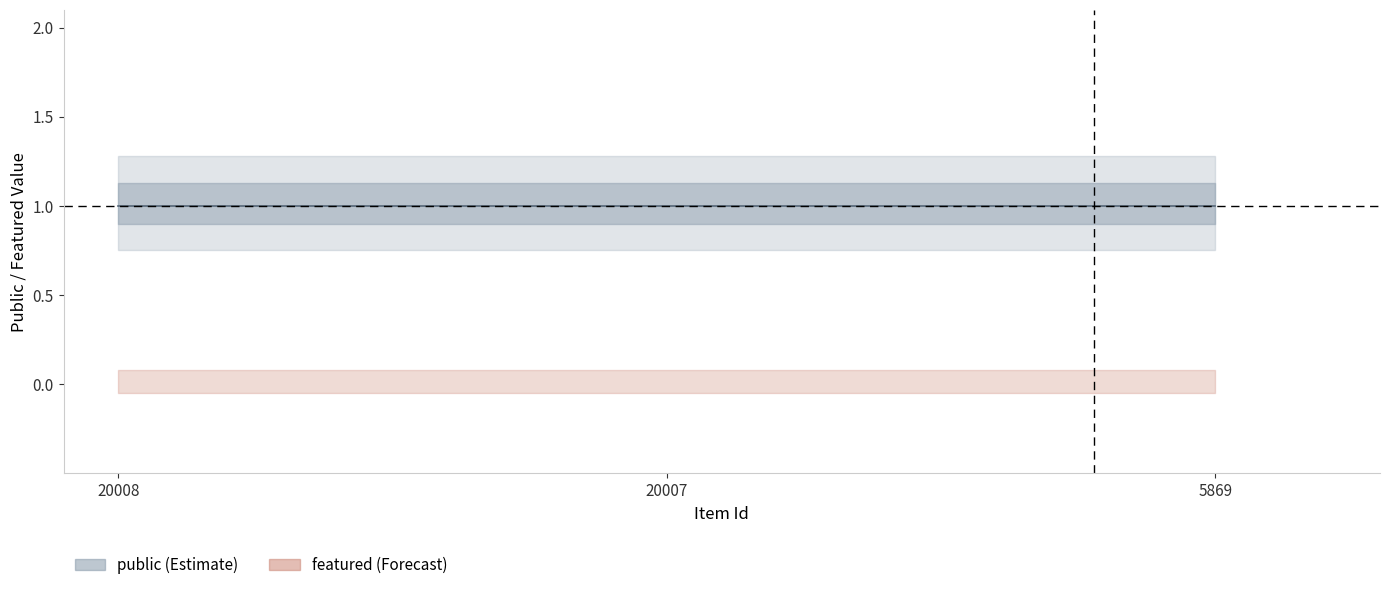

Does the chart display data point markers on the line(s)?

No